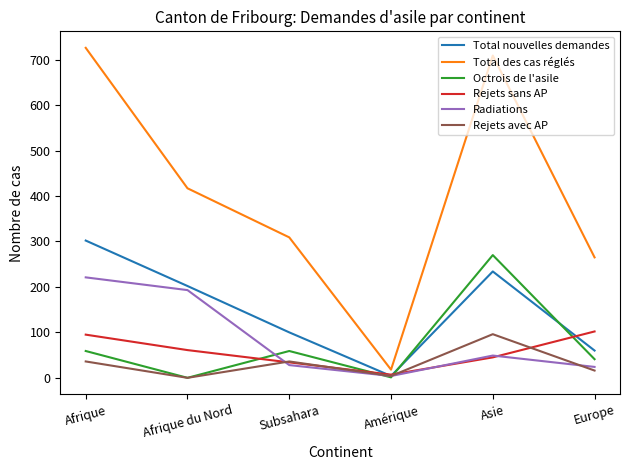

What is the highest value of the Octrois de l'asile series?

270